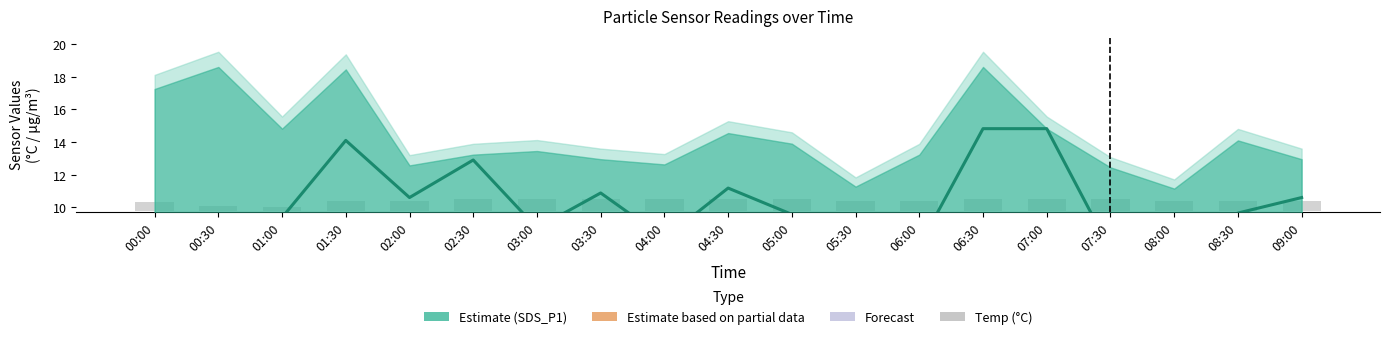

Which series has the widest spread of values?

SDS_P1 (Estimate)